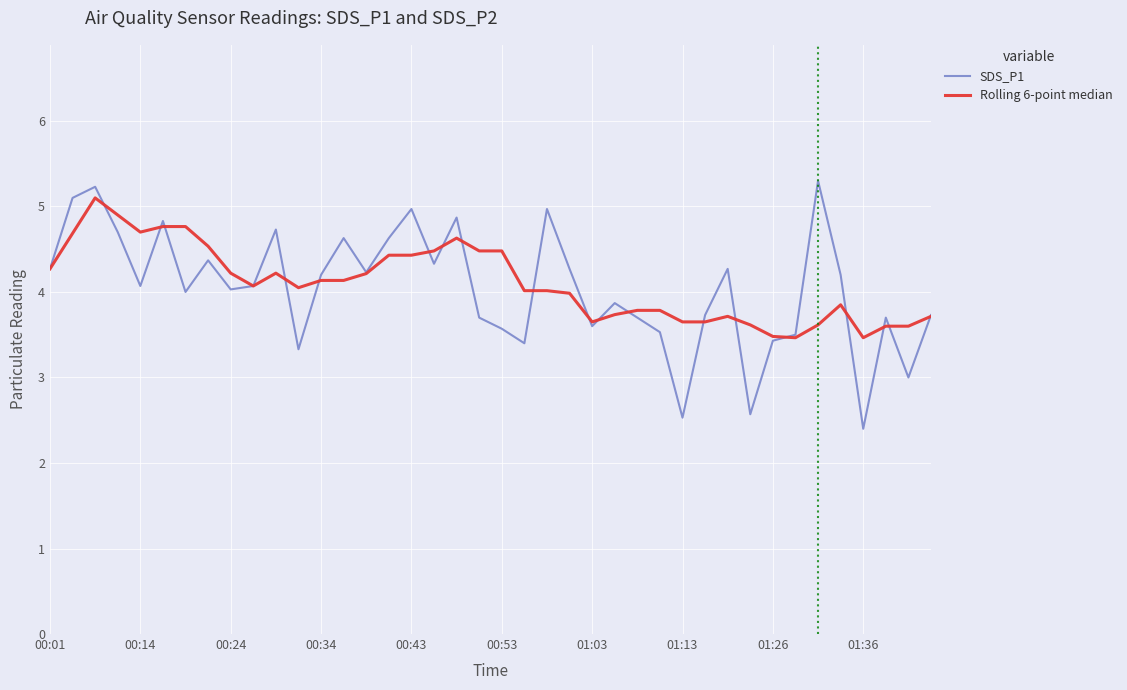

What is the minimum value for SDS_P1?

2.4